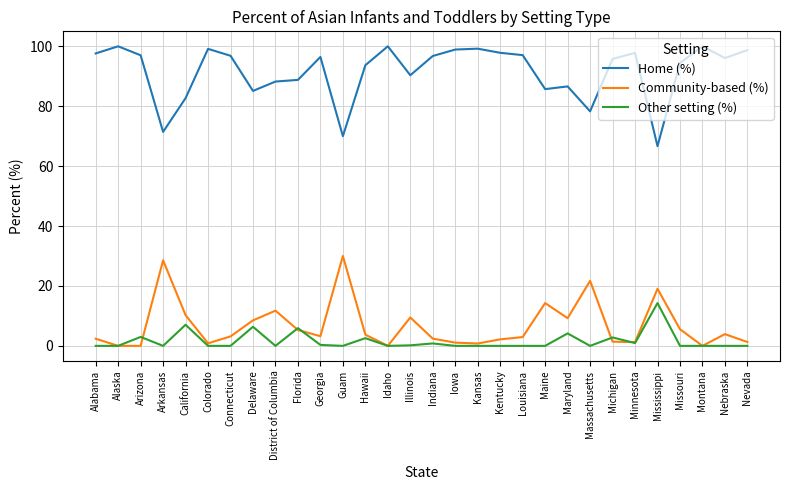

What position from the left is Mississippi?

26